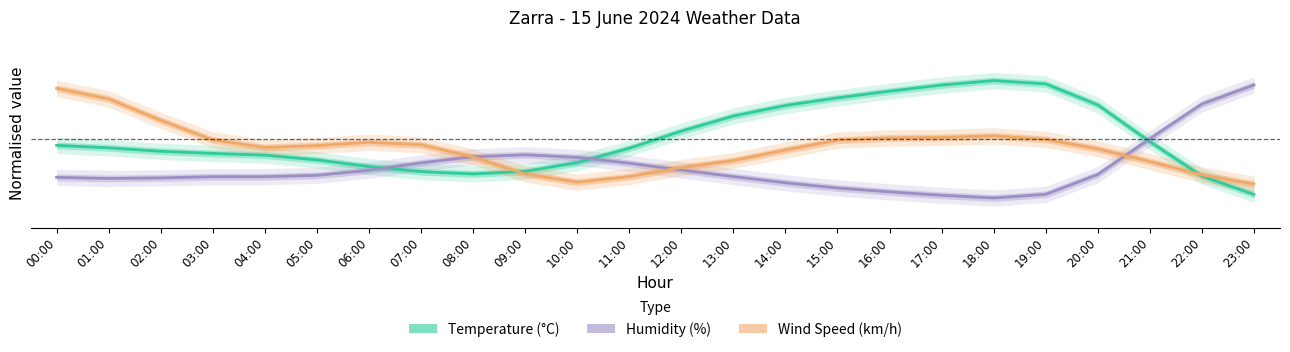

What is the sum of the Temperature (°C) values at 15:00 and 10:00?

1.1